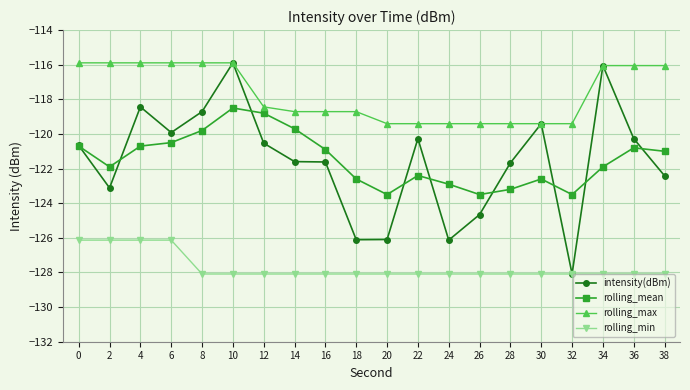

What is the difference between the highest and lowest values at 22?

8.7